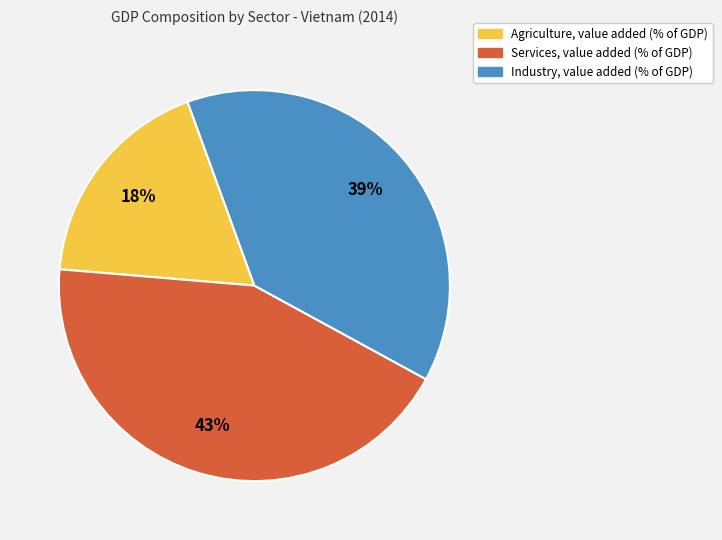

To the nearest percent, what is the average slice percentage?

33%